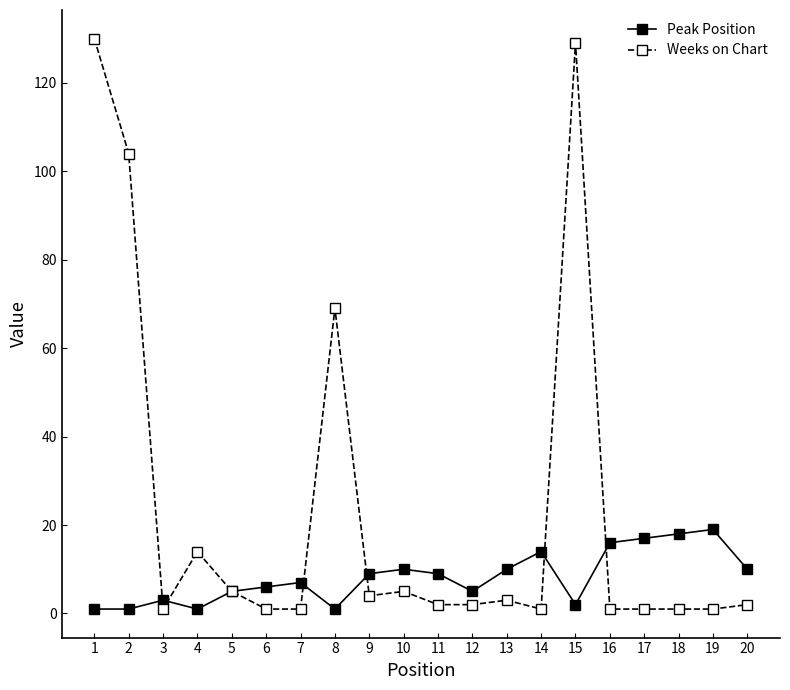

Is it true that Weeks on Chart equals 1 at 16?

True